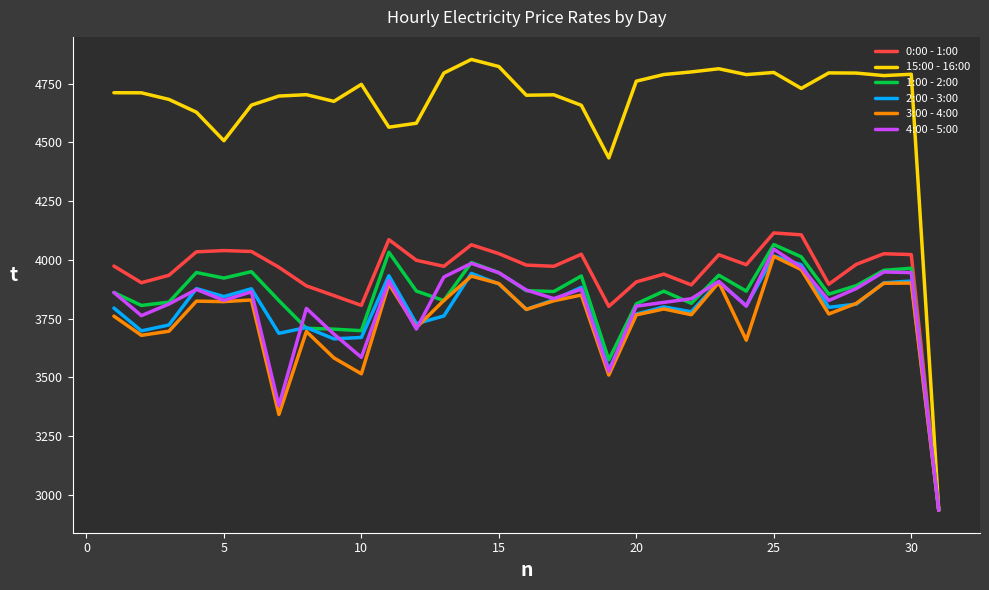

Which series has the largest range (max minus min)?

15:00 - 16:00